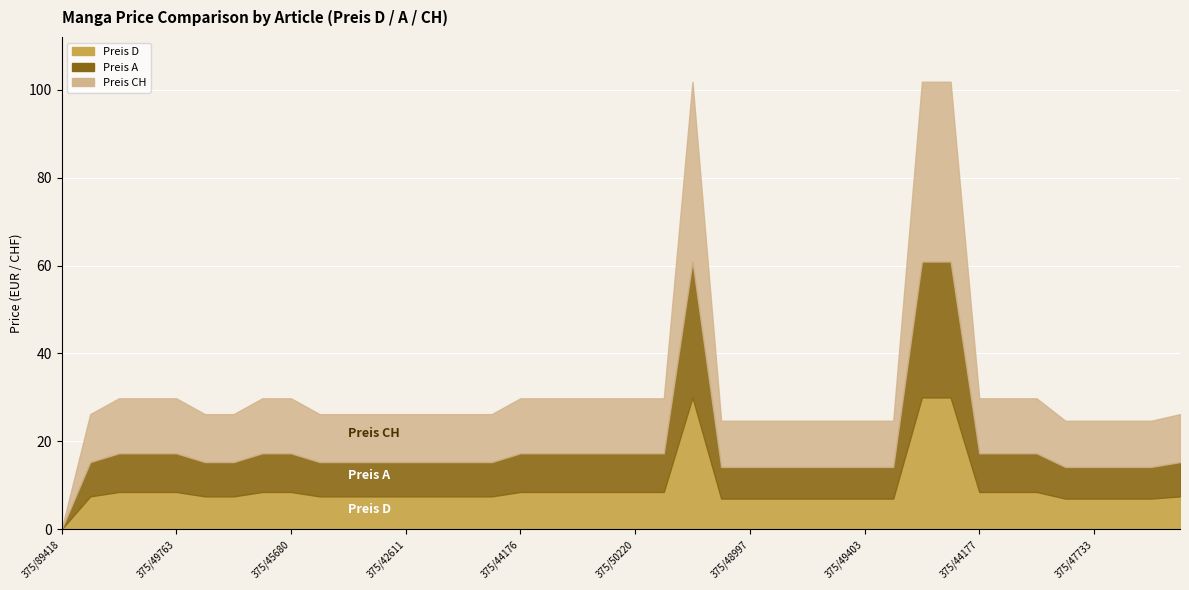

What is the value of the Preis D point at the 23rd from the left?

30.0